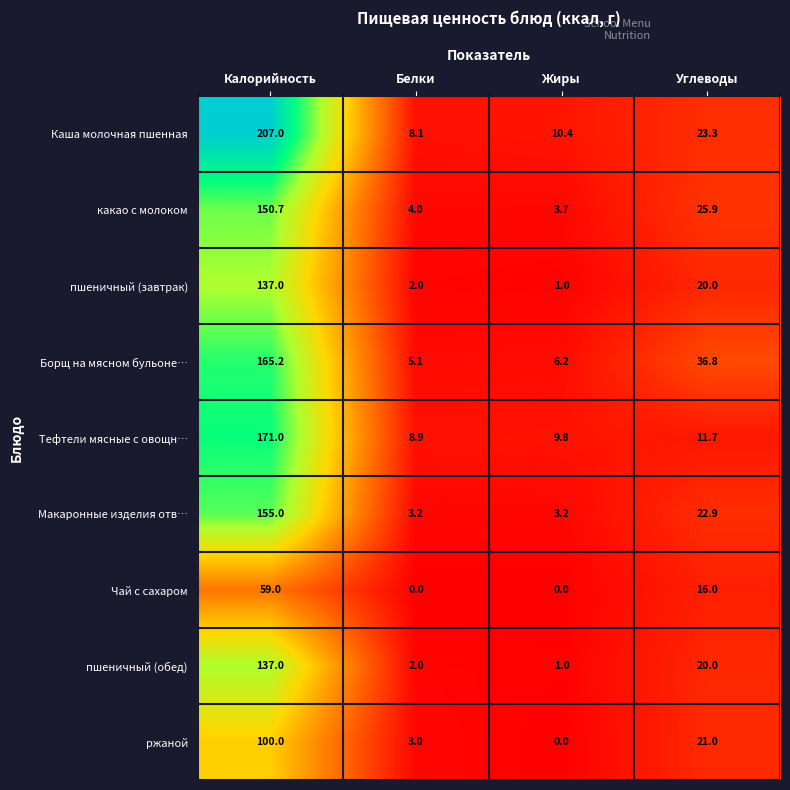

The Борщ на мясном бульоне… series shows 6.2 at Жиры. True or false?

True